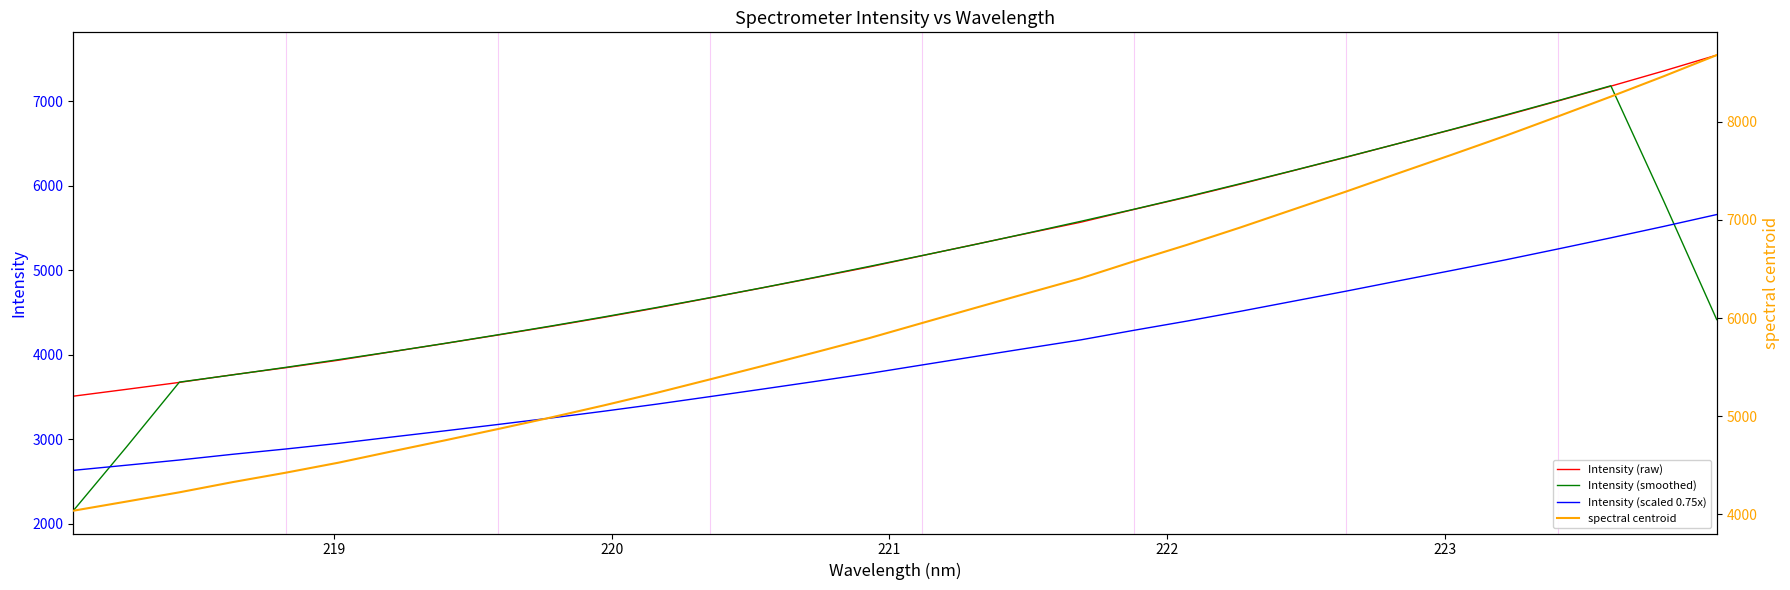

How many times do Intensity (smoothed) and Intensity (scaled 0.75x) cross each other?

2